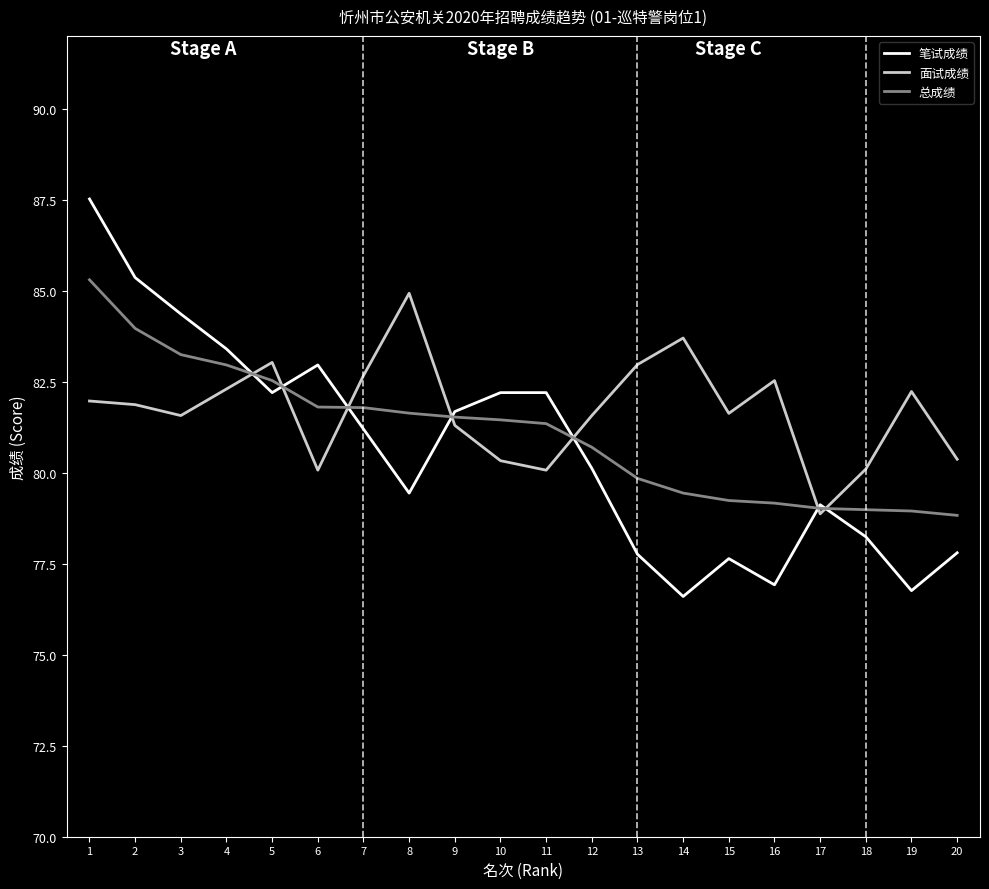

After their last crossing, which series has the higher values: 总成绩 or 笔试成绩?

总成绩